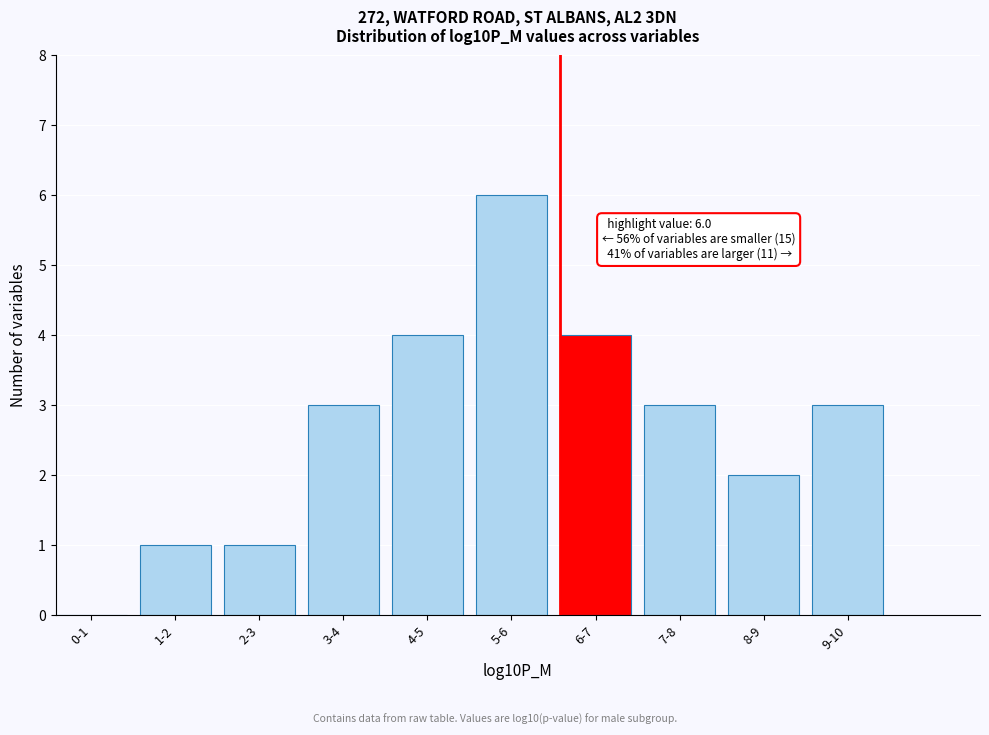

Reading right to left, extract all data points from this chart.

9-10=3	8-9=2	7-8=3	6-7=4	5-6=6	4-5=4	3-4=3	2-3=1	1-2=1	0-1=0